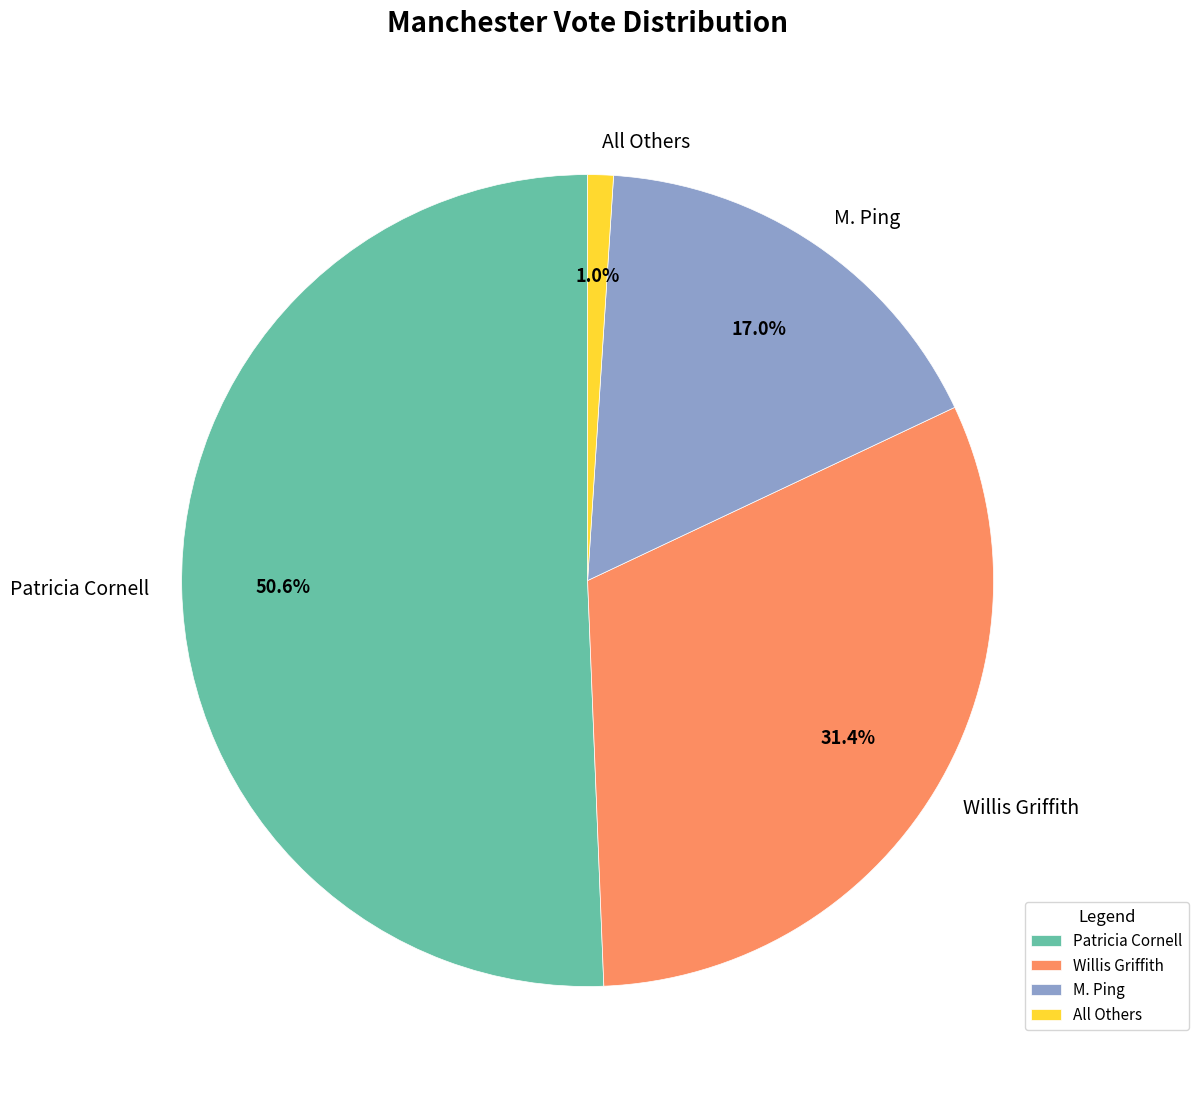

Which category has the smallest portion of the pie?

All Others